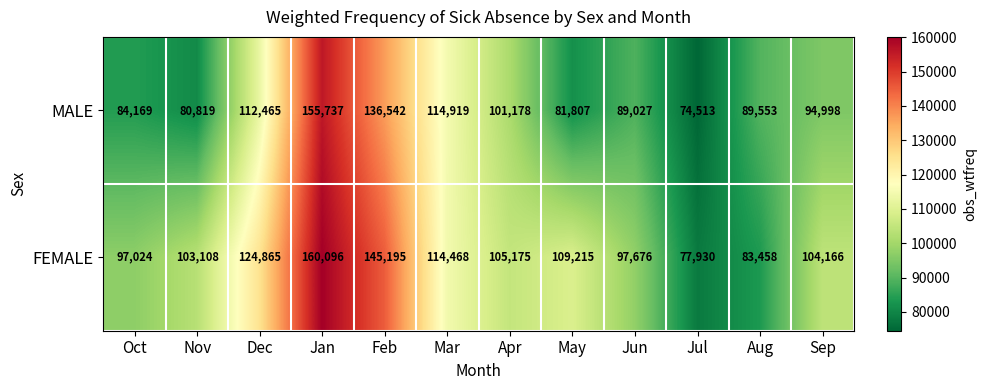

List the series in order of their peak value, lowest first.

MALE, FEMALE